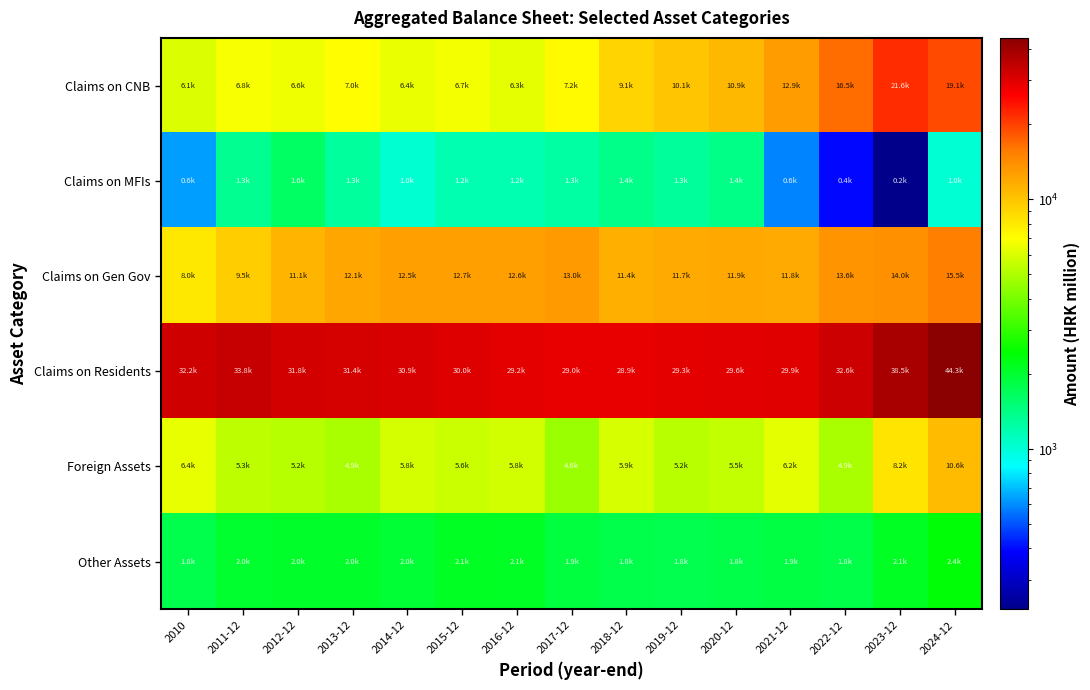

At 2022-12, list the series in order from smallest to largest.

Claims on MFIs, Other Assets, Foreign Assets, Claims on Gen Gov, Claims on CNB, Claims on Residents